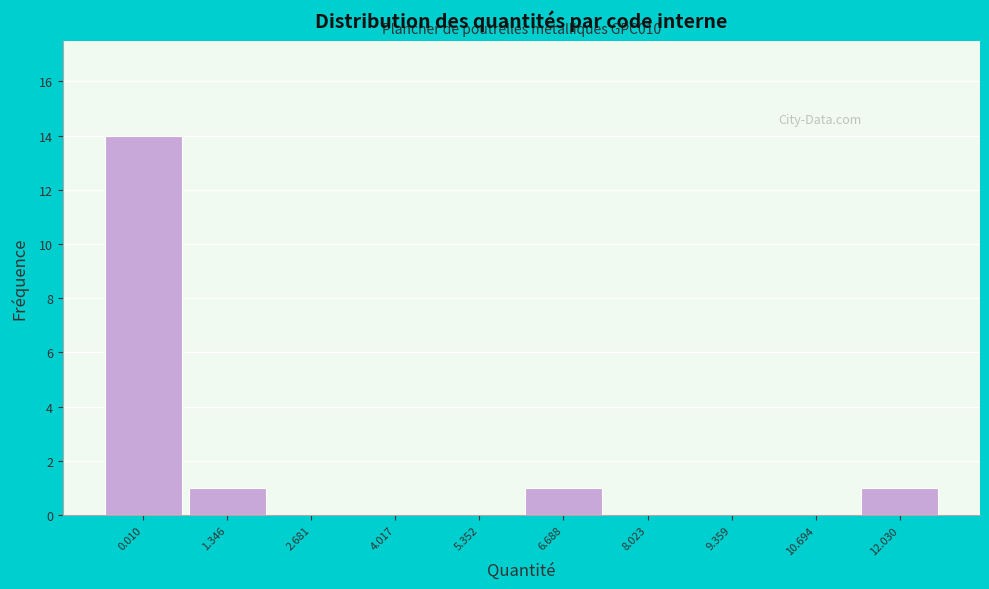

Reading left to right, transcribe all the data shown in this chart.

0.010=14	1.346=1	2.681=0	4.017=0	5.352=0	6.688=1	8.023=0	9.359=0	10.694=0	12.030=1